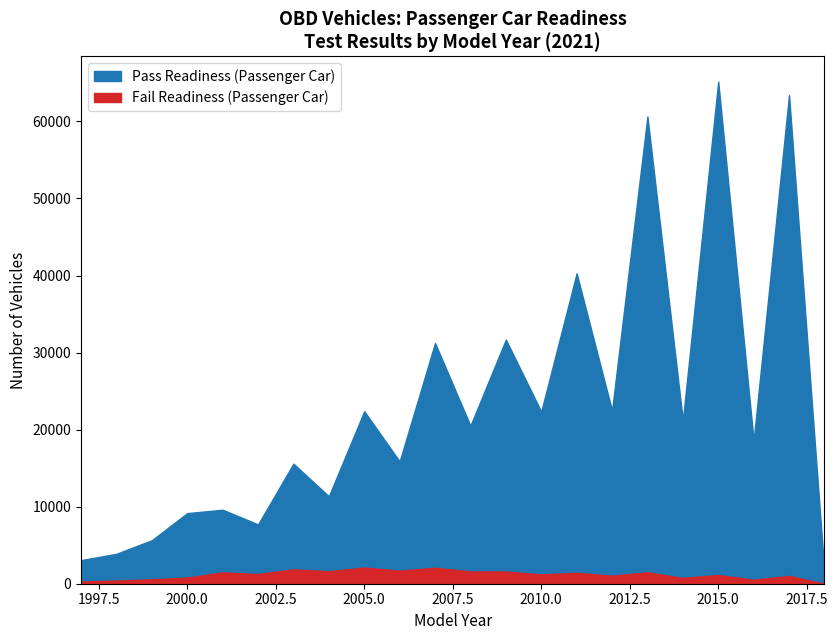

What is the difference between the Fail Readiness (Passenger Car) values at 2012 and 2013?

433